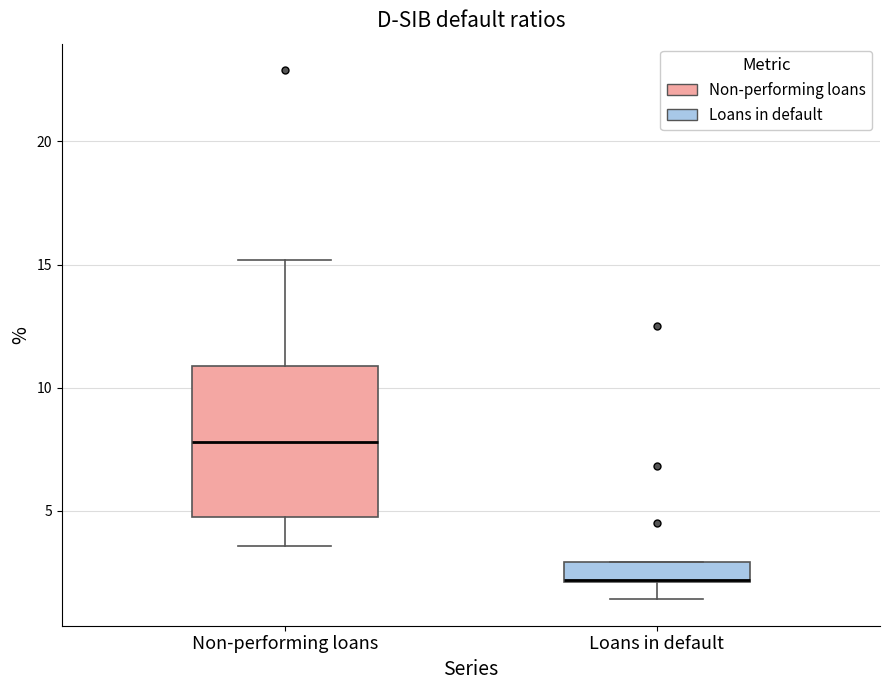

Reading left to right, read every box against the y-axis: the position of its median line, the range the box covers, and the ends of its whiskers. The values are not printed on the chart, so give them approximately, as read against the axis.

Non-performing loans: median 8.0, box 4.5 to 11.0, whiskers 3.5 to 15.0
Loans in default: median 2.0, box 2.0 to 3.0, whiskers 1.5 to 3.0